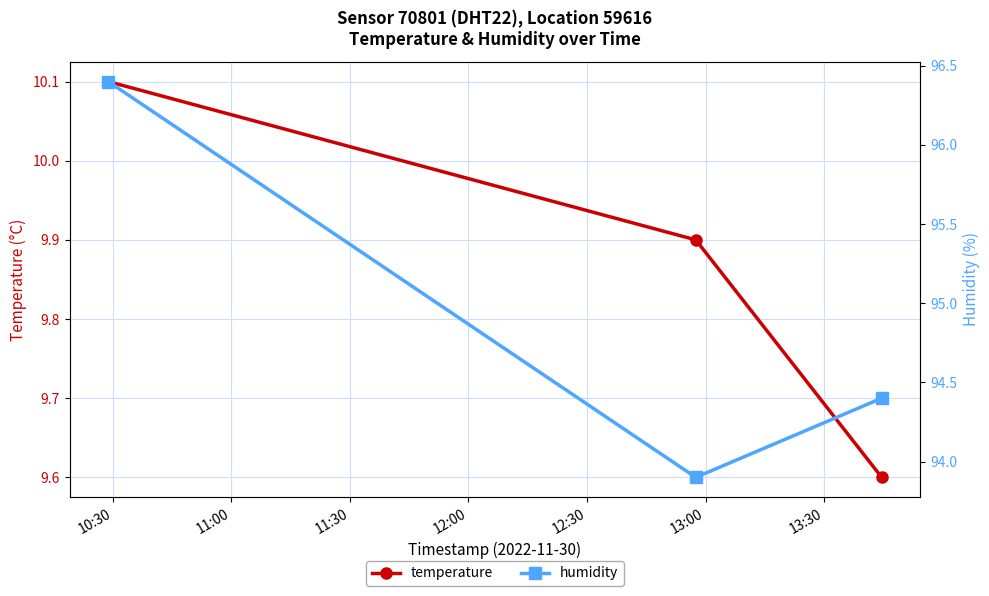

What is the maximum value for temperature?

10.1